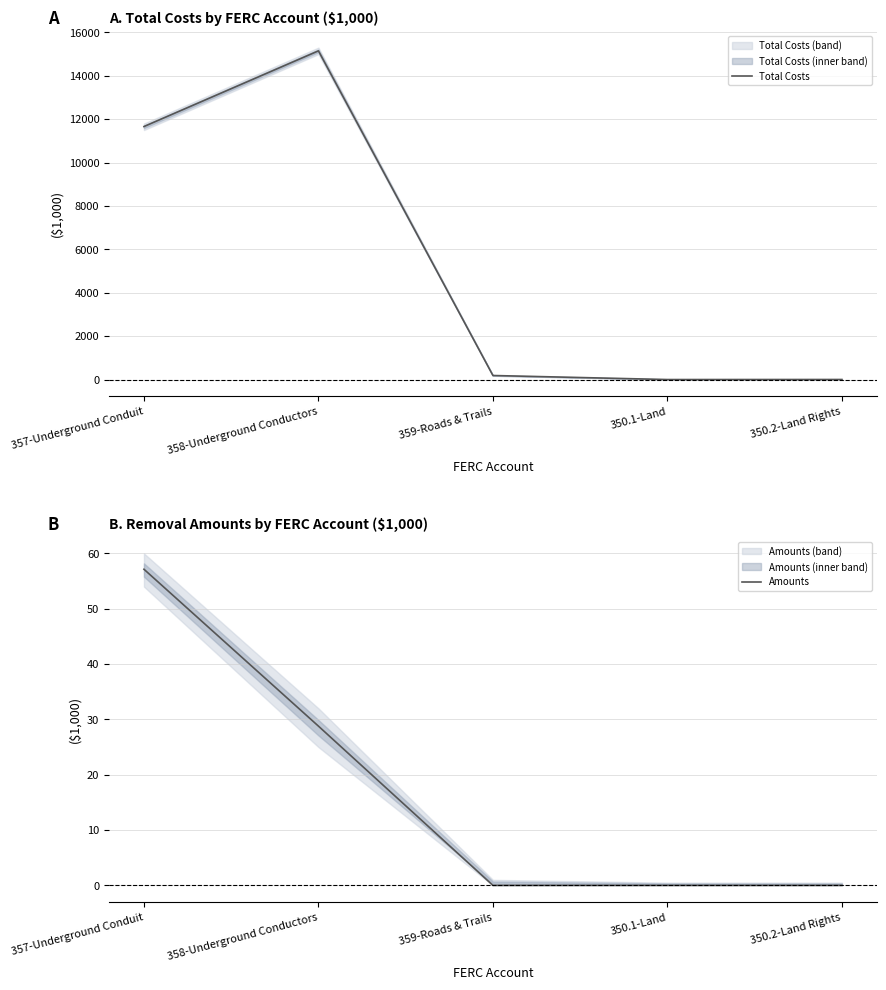

True or false: Amounts has more than 2 interior local peaks.

False